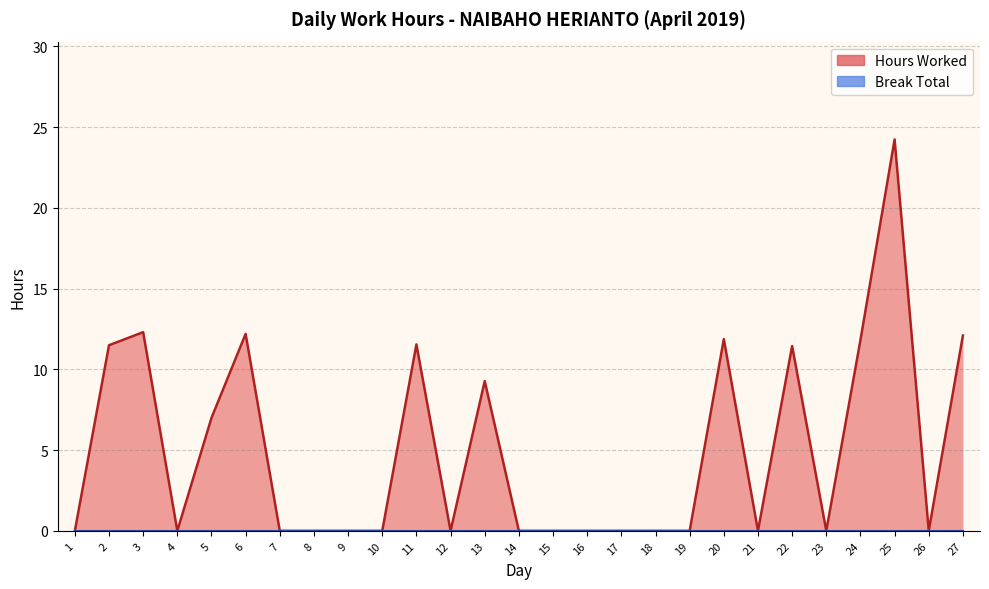

What is the average value?

5.0